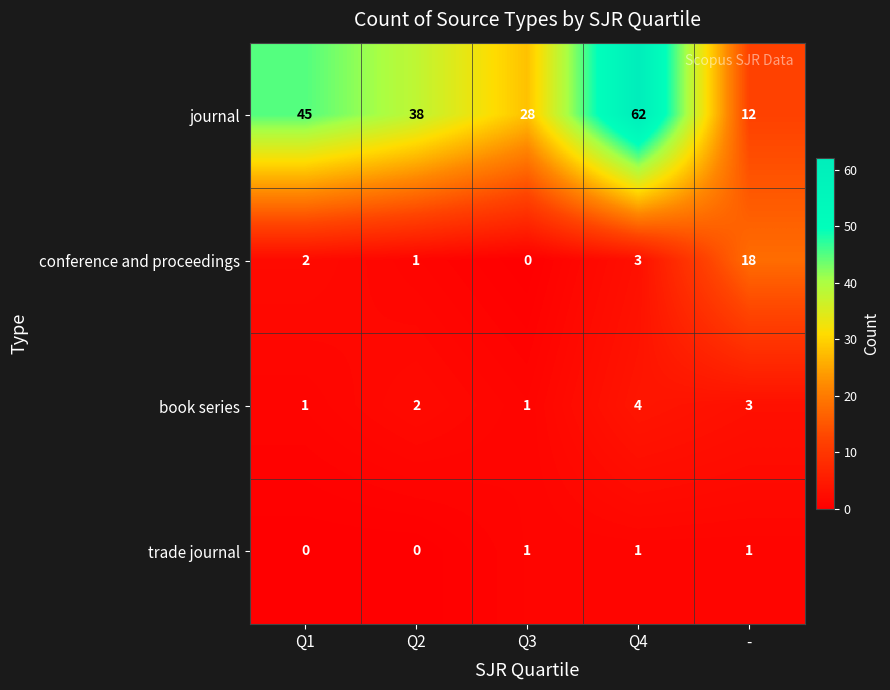

At which category is the sum across all series the highest?

Q4